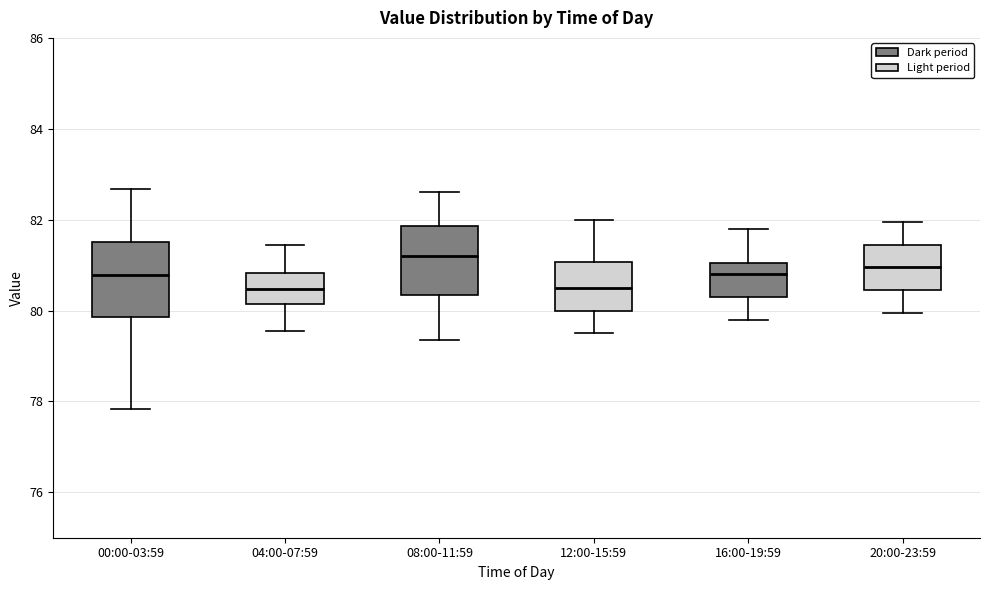

Which box has the highest median line?

08:00-11:59